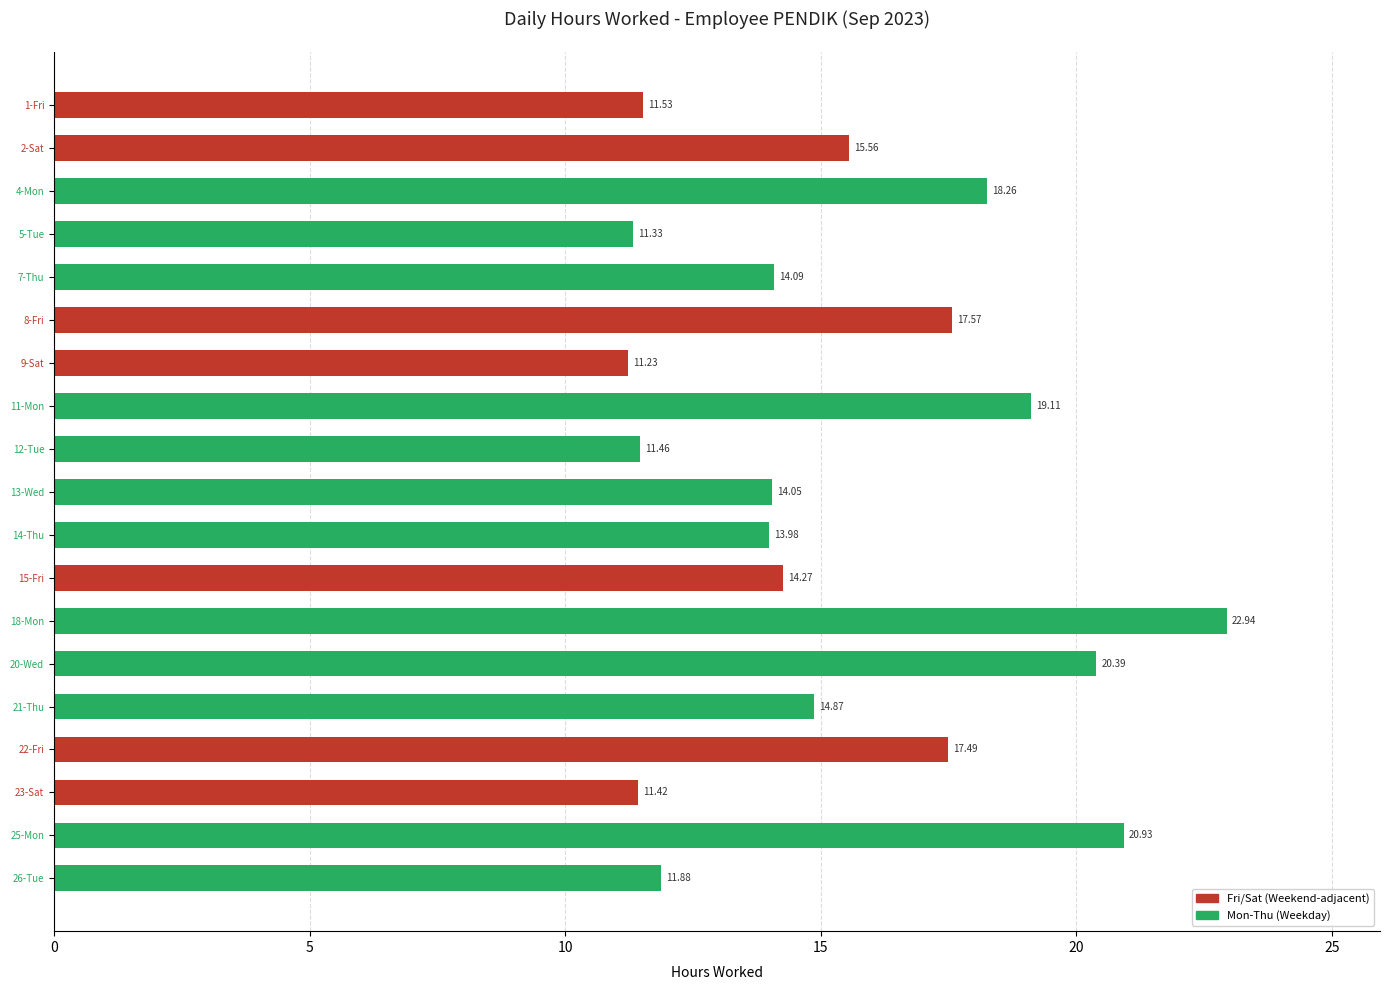

Which category has the highest value across all series?

18-Mon